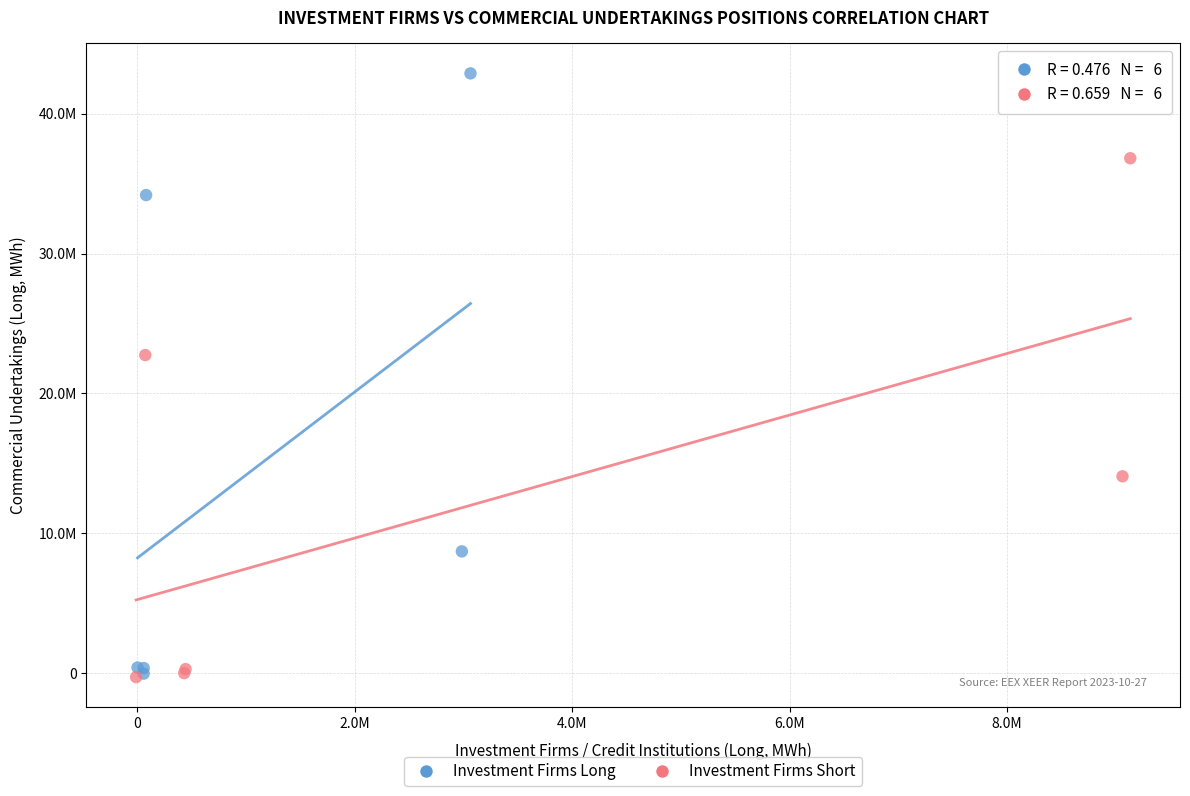

What are all the series names shown in the legend?

Investment Firms Long, Investment Firms Short